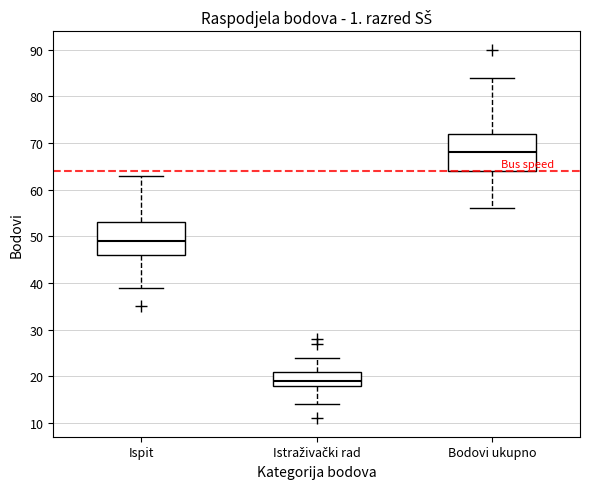

Where is the lower edge of the box for Bodovi ukupno on the y-axis? The values are not printed on the chart, so give them approximately, as read against the axis.

64